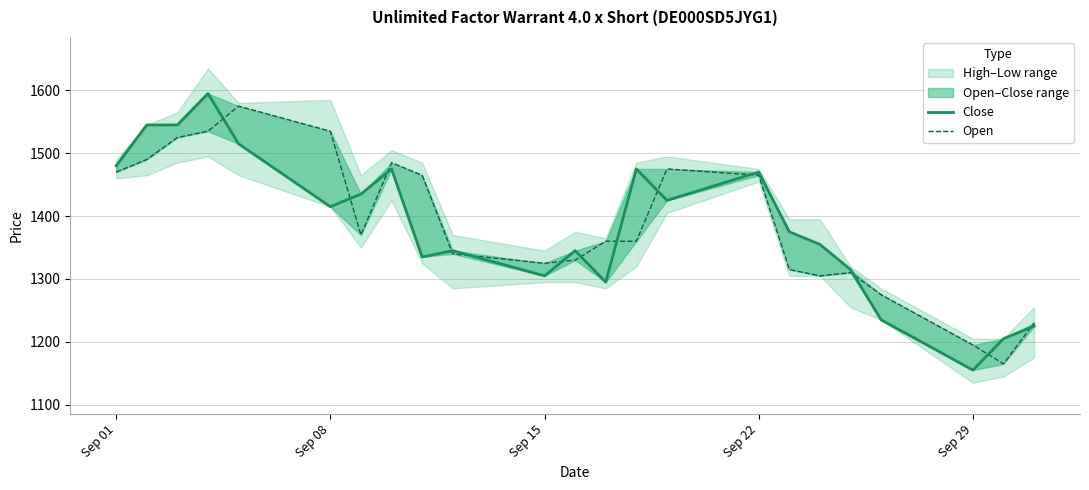

In Open, how many points are lower than both neighbors (excluding endpoints)?

4